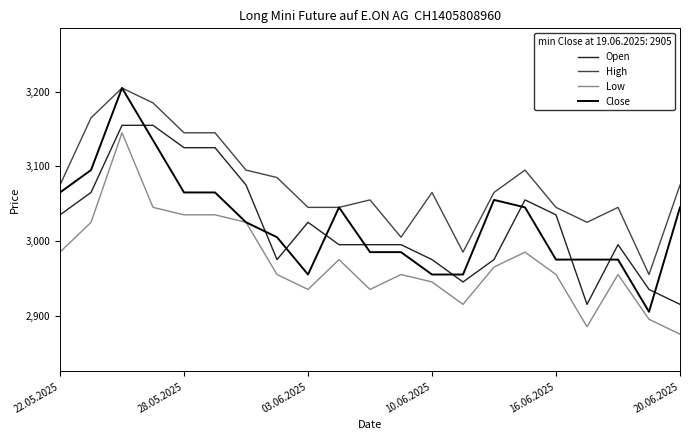

Which series has the largest total across all categories?

High